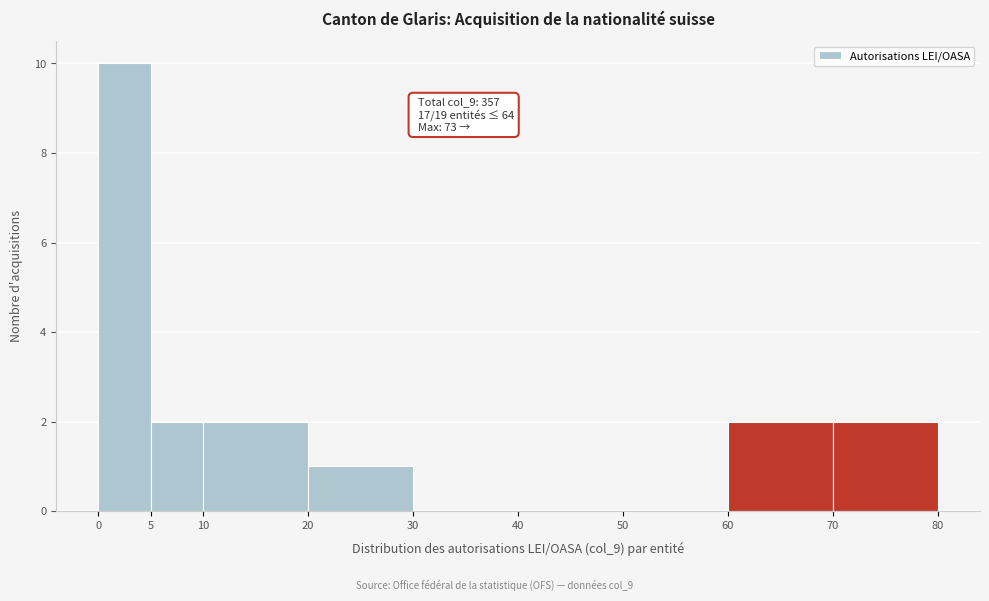

Over which range of the x-axis is the bar tallest?

0 to 5